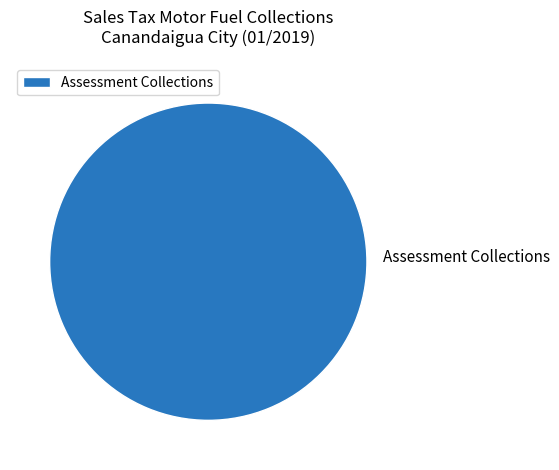

Rank the categories by value from highest to lowest.

Assessment Collections